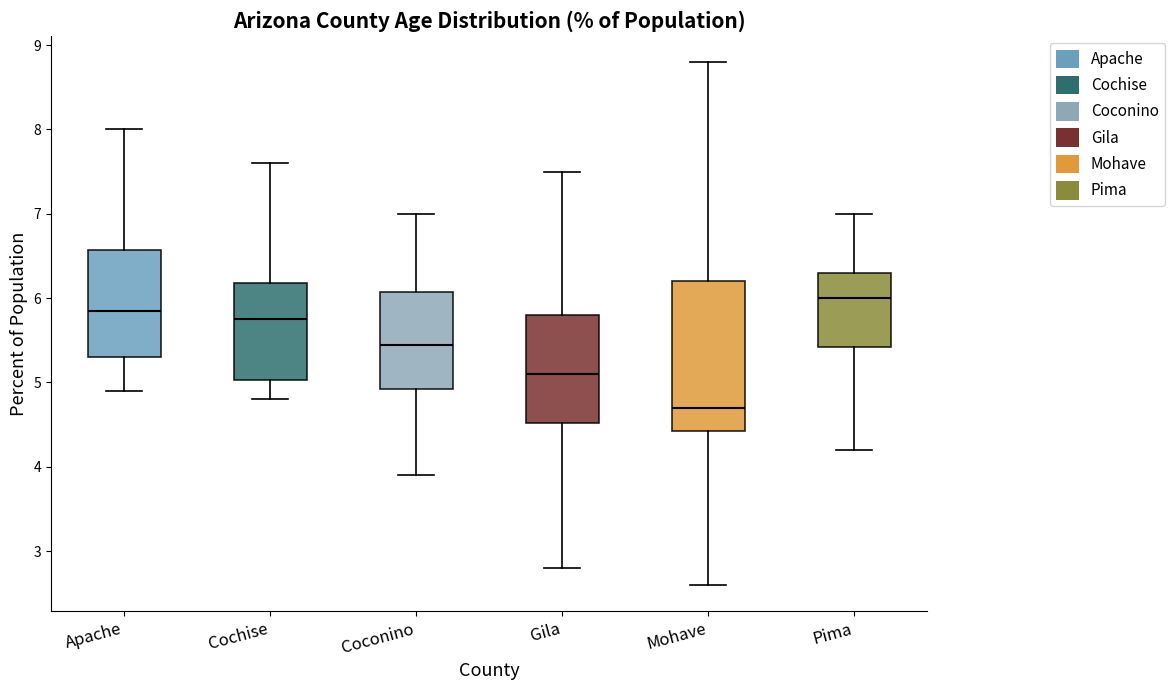

Which box has the lowest median line?

Mohave